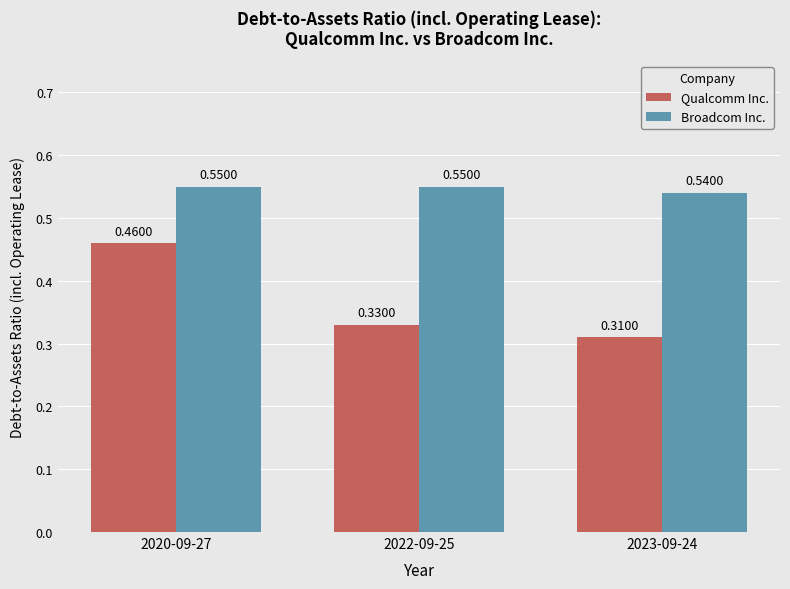

List the series in order of their overall mean, lowest first.

Qualcomm Inc., Broadcom Inc.